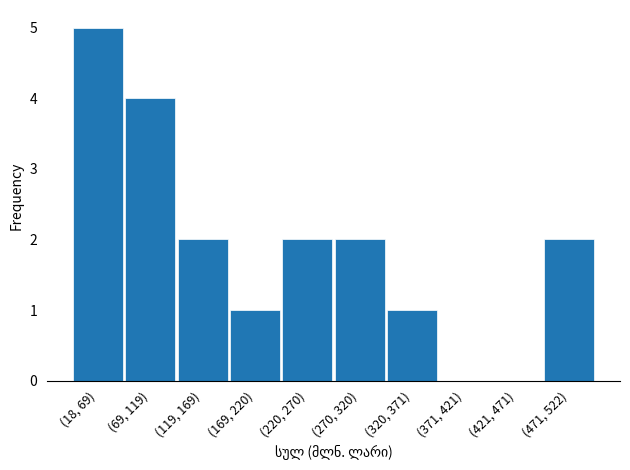

Reading left to right, extract all data points from this chart.

(18, 69)=5	(69, 119)=4	(119, 169)=2	(169, 220)=1	(220, 270)=2	(270, 320)=2	(320, 371)=1	(371, 421)=0	(421, 471)=0	(471, 522)=2